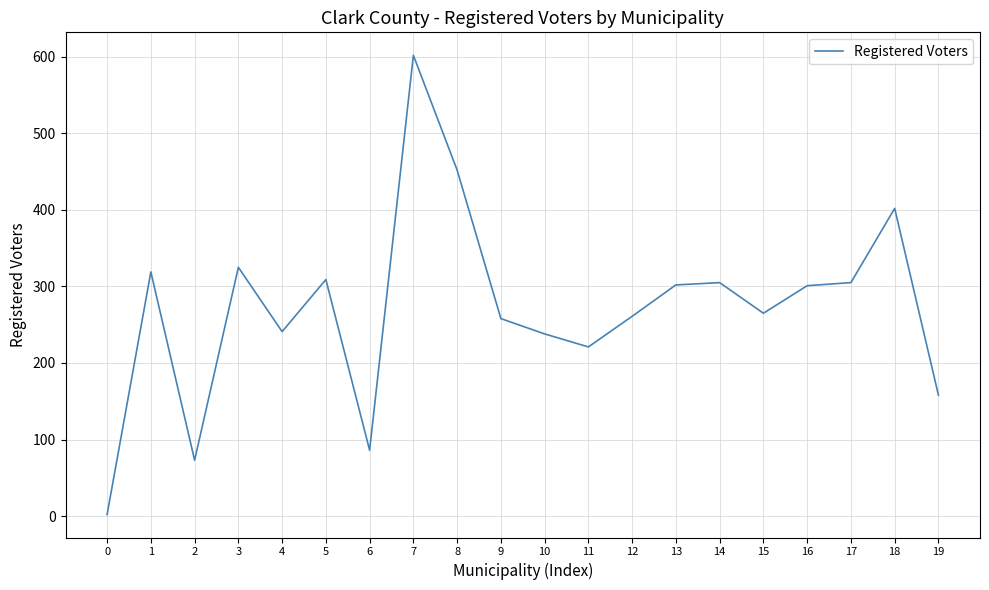

What is the greatest value displayed?

602